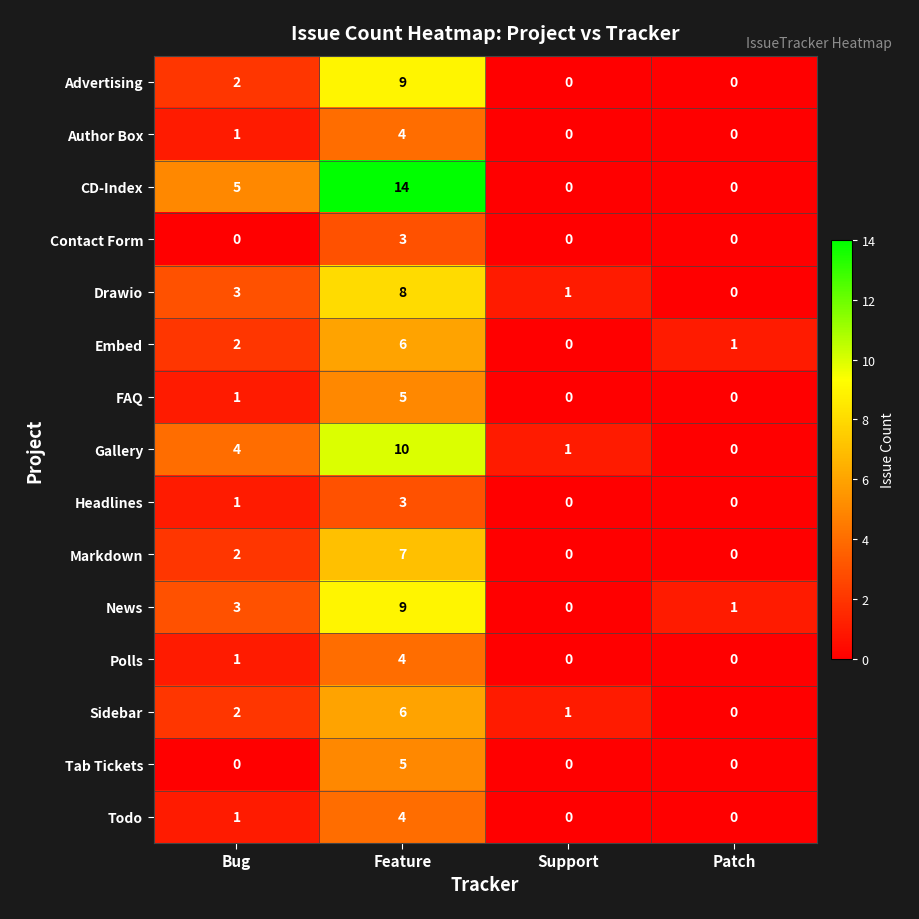

The value of News at Bug is 5. True or false?

False